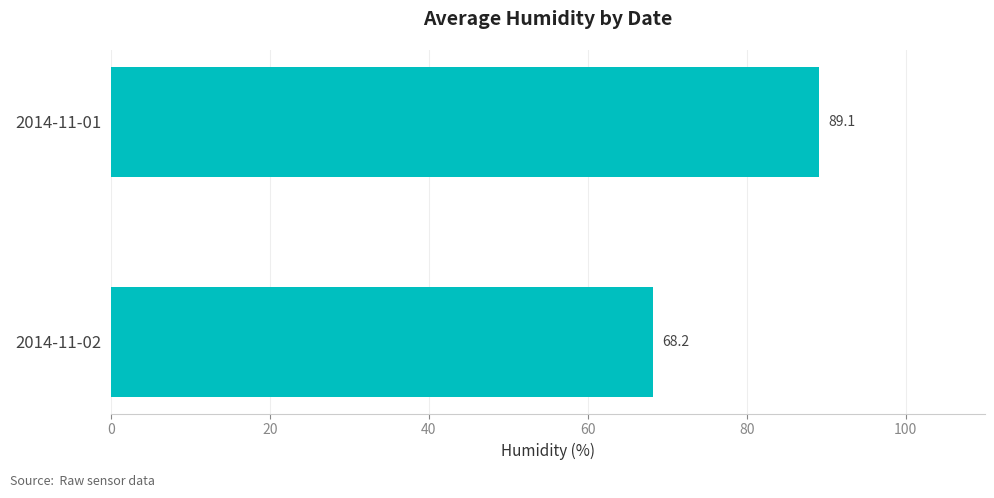

Reading top to bottom, transcribe all the data shown in this chart.

89.1	68.2